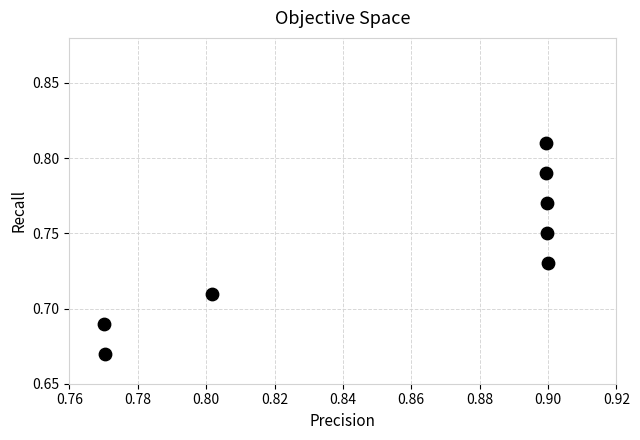

What is the average X value?

0.9